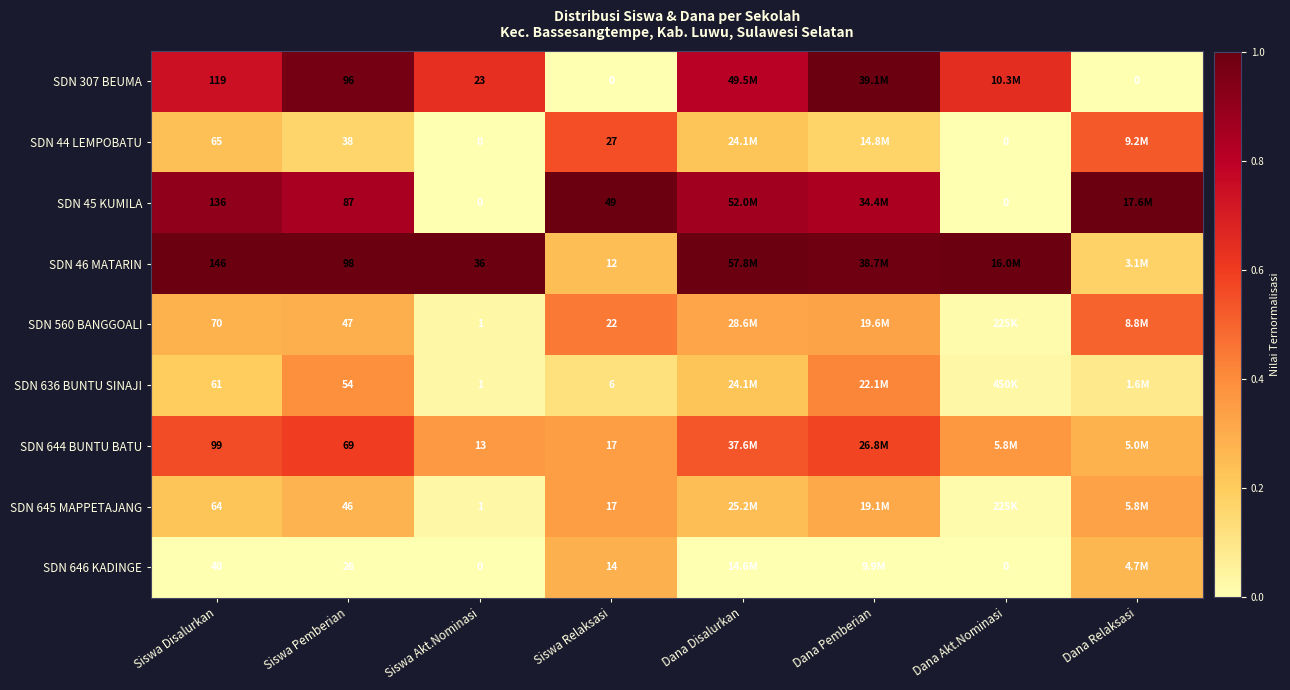

Is the value of SDN 307 BEUMA at Dana Relaksasi greater than the value of SDN 45 KUMILA at Siswa Disalurkan?

No